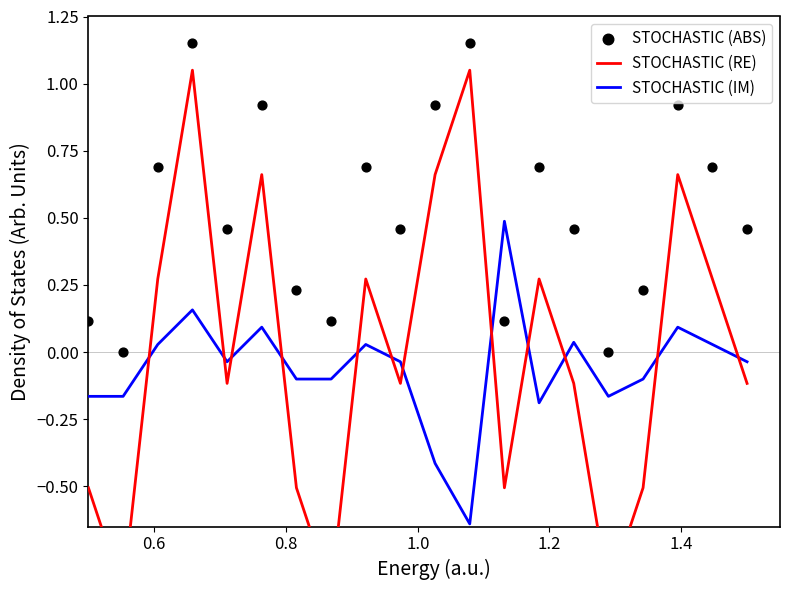

Which series has the largest total across all categories?

STOCHASTIC (ABS)